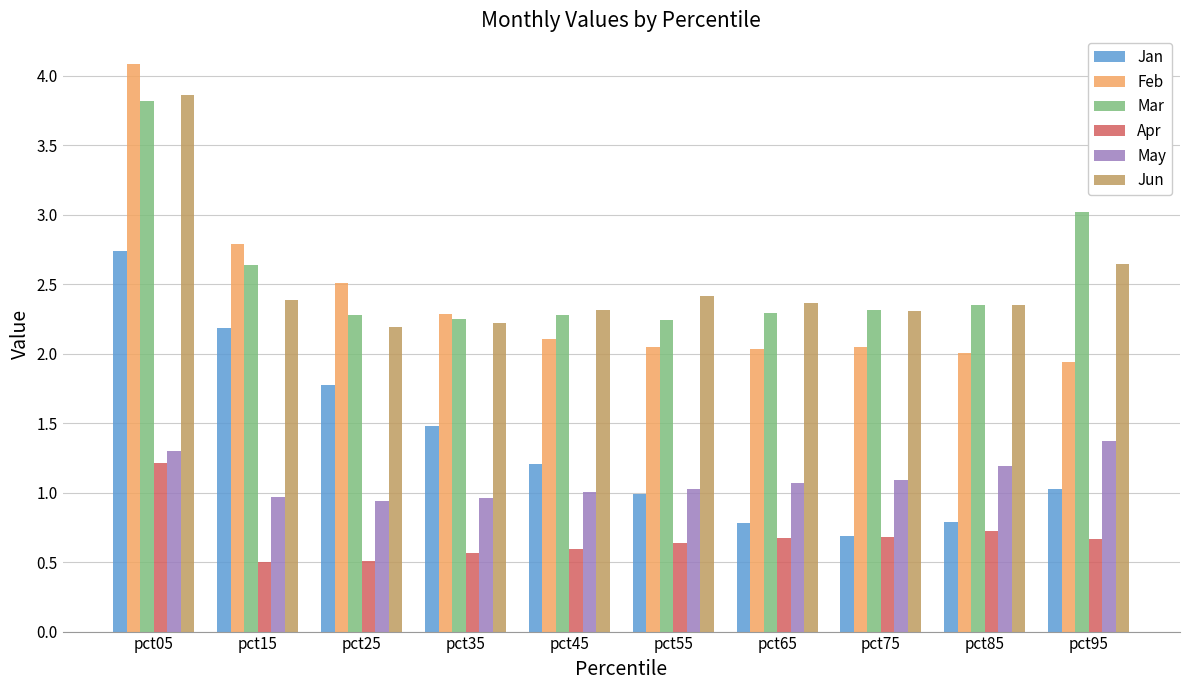

Between pct15 and pct25, which series saw the biggest shift?

Jan